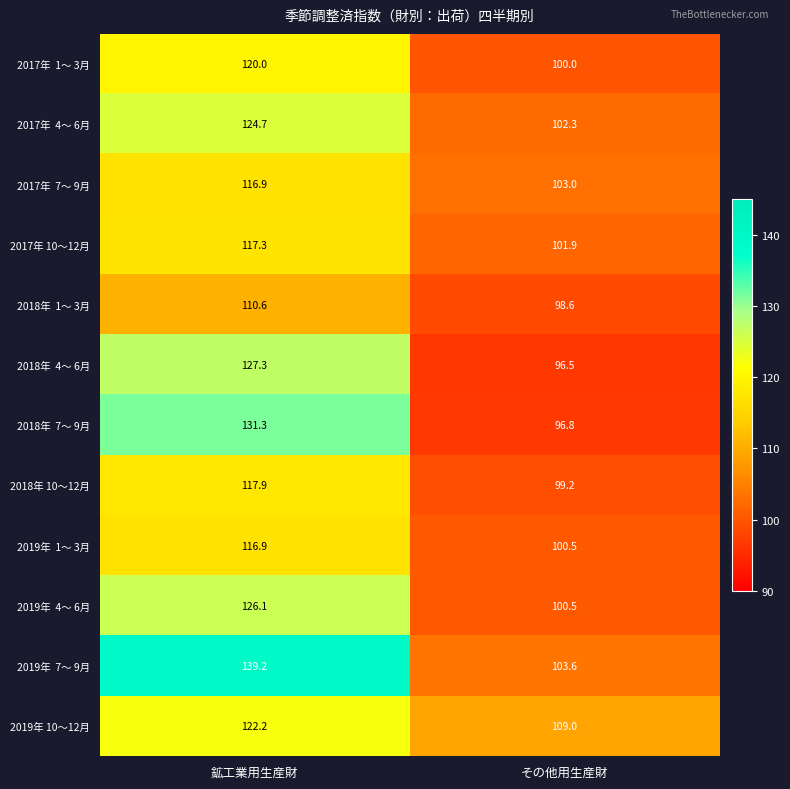

What is the spread (max minus min) of values at その他用生産財?

12.5